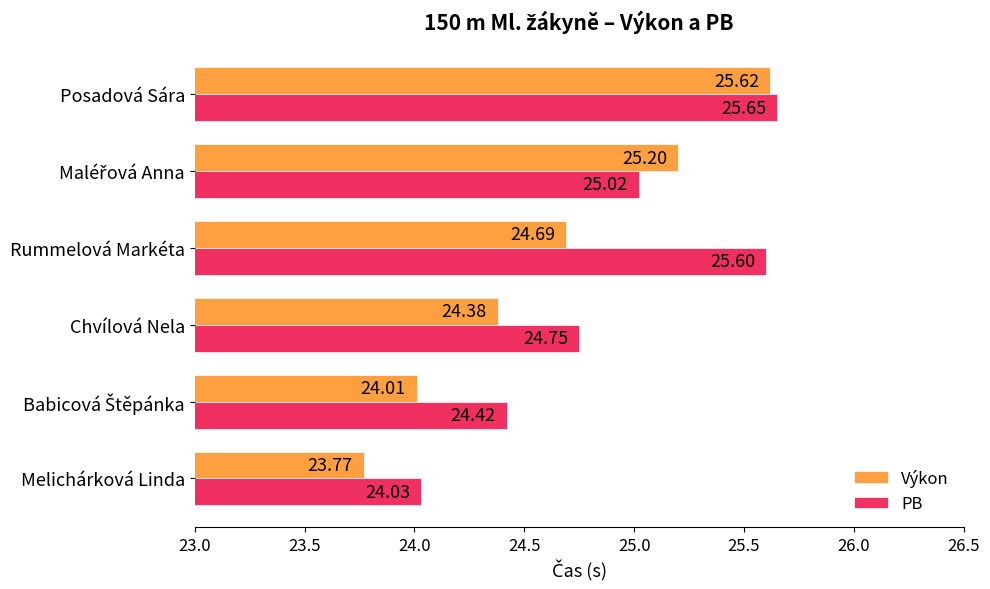

At Chvílová Nela, list the series in order from largest to smallest.

PB, Výkon